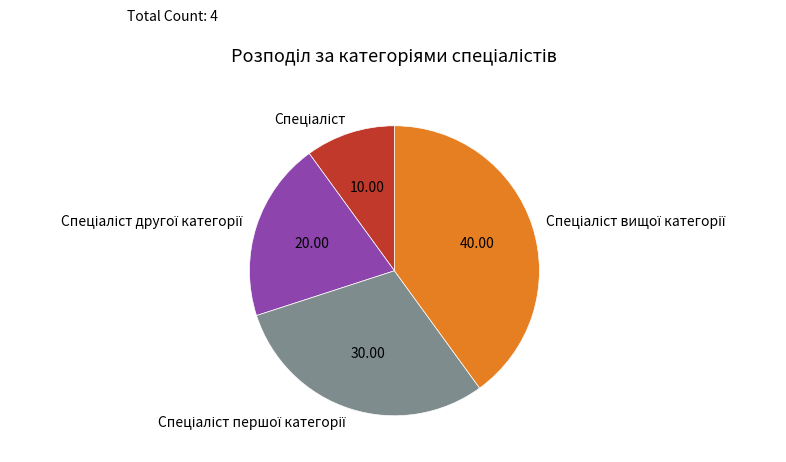

Does any single category account for the majority?

No